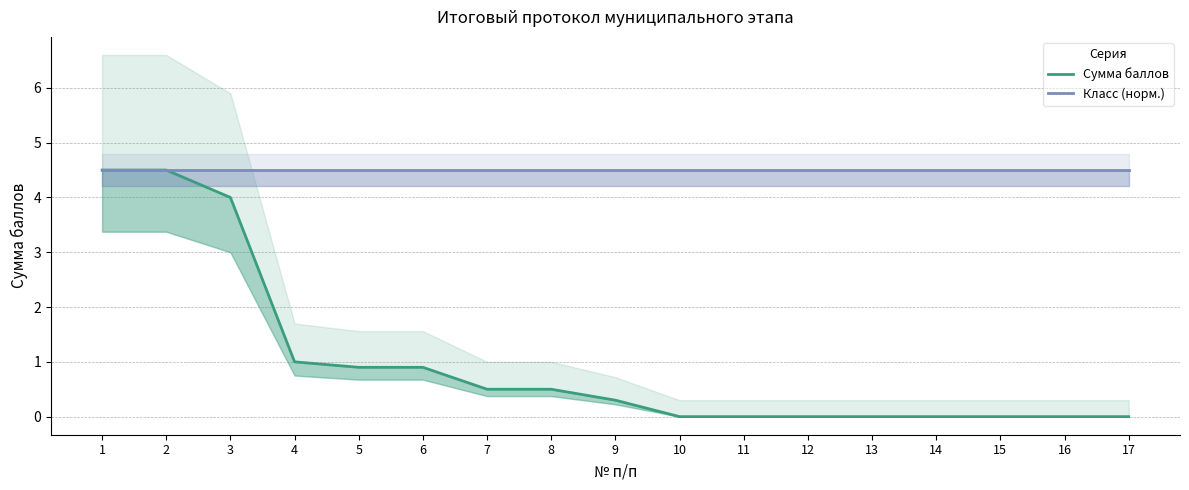

True or false: Сумма баллов and Класс (норм.) cross at least once.

False